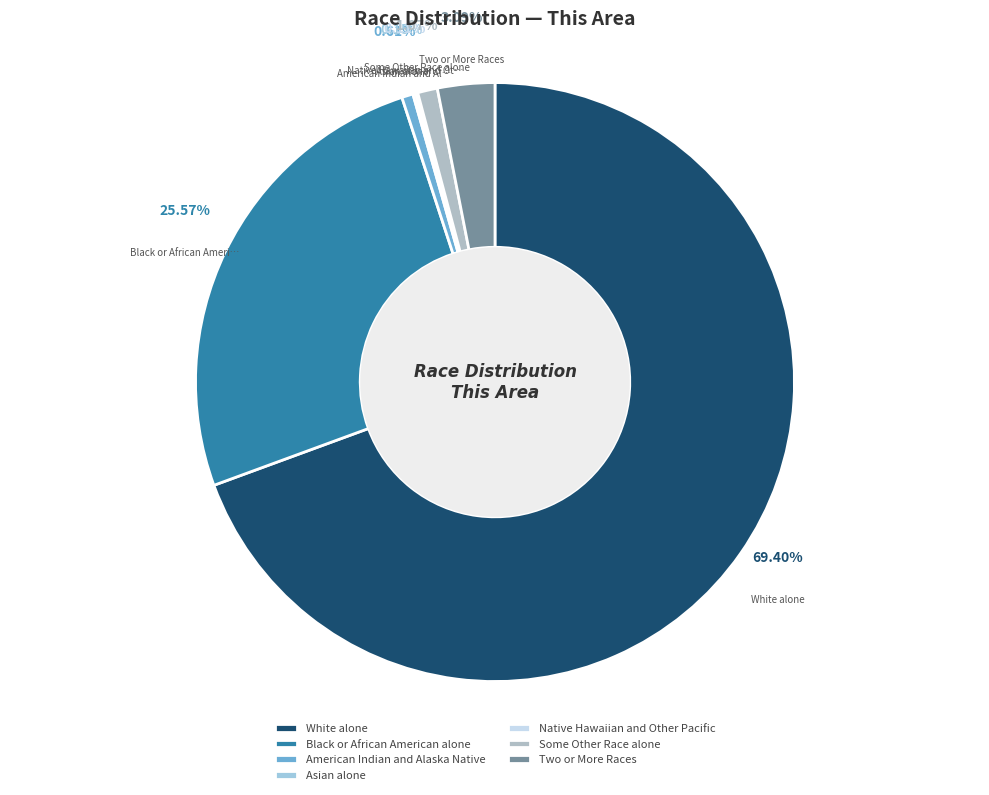

Rank the categories by value from highest to lowest.

White alone, Black or African American alone, Two or More Races, Some Other Race alone, American Indian and Alaska Native, Asian alone, Native Hawaiian and Other Pacific